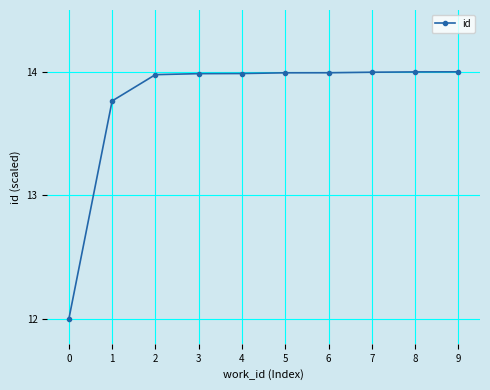

What is the smallest value displayed?

12.0